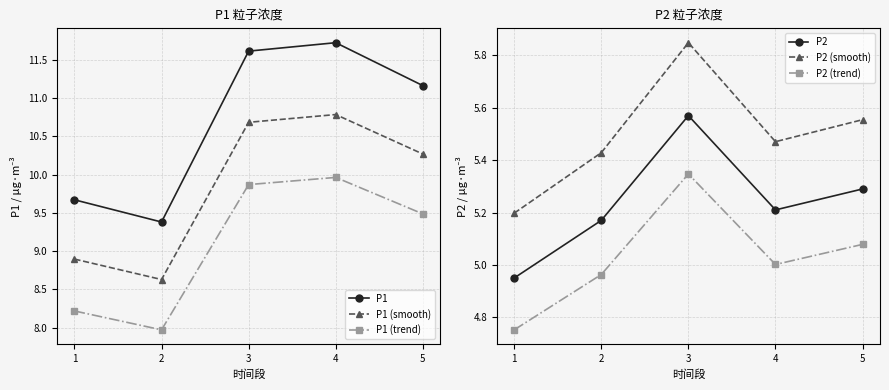

How many values in the P2 (trend) series exceed 5?

3